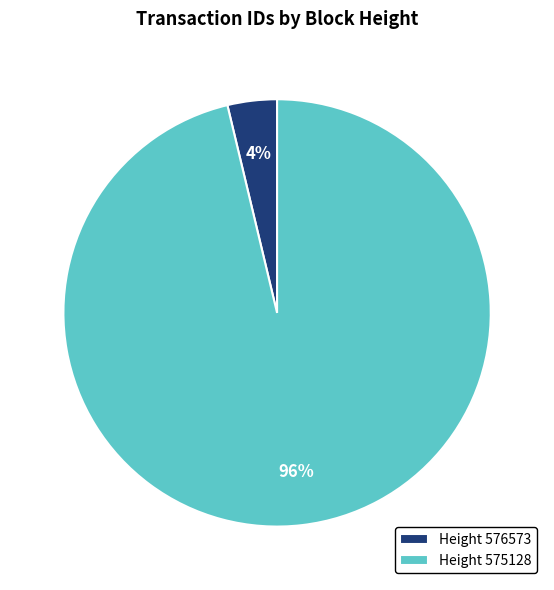

Which category has the biggest portion of the pie?

Height 575128